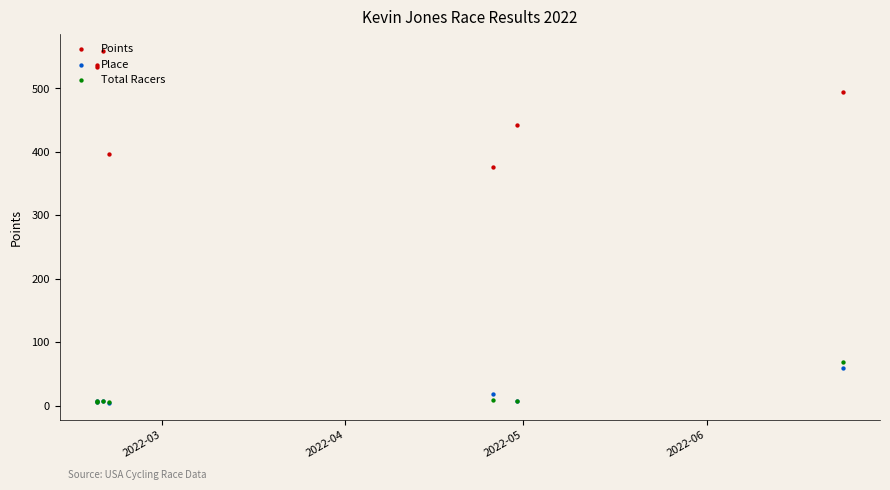

Which series has the largest total across all categories?

Points